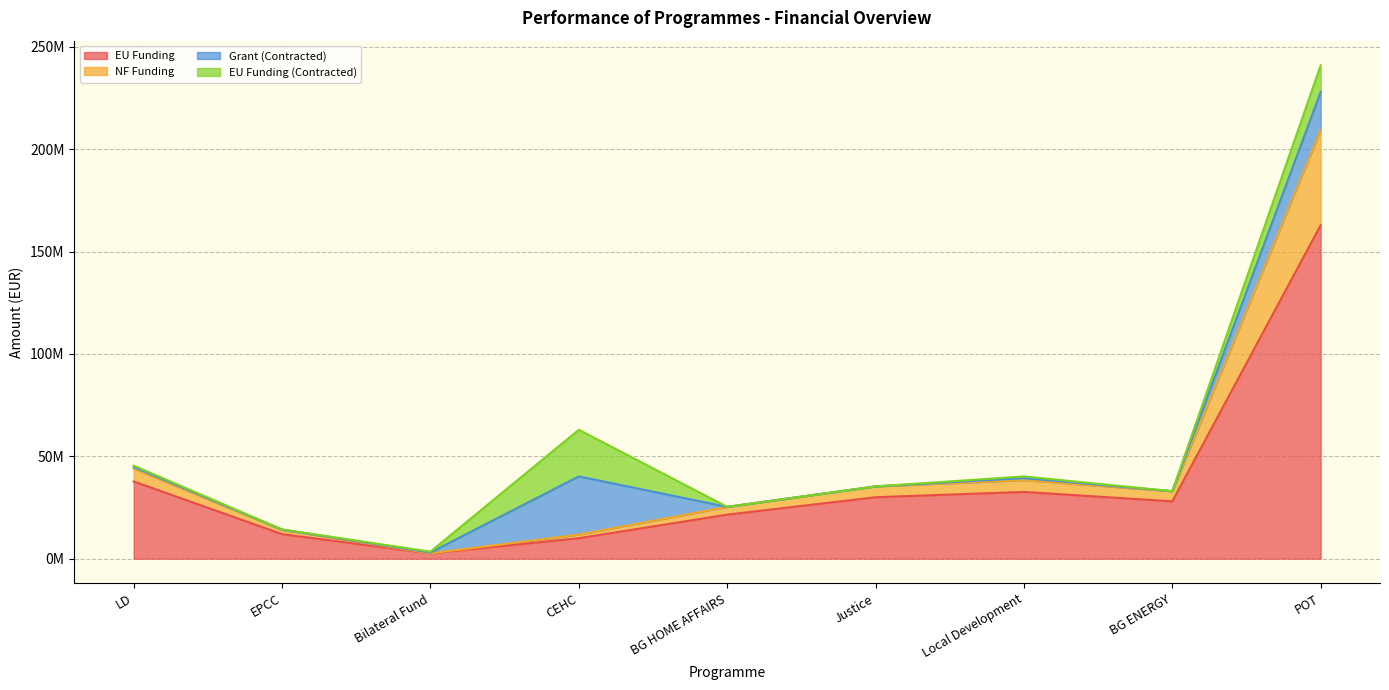

What is the average value of the EU Funding series?

37471779.0